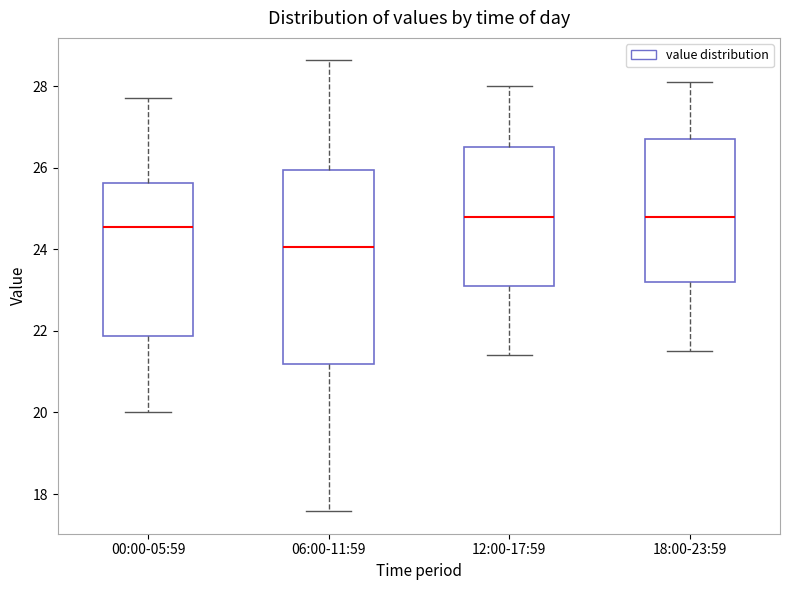

Where does the lower whisker of the box for 00:00-05:59 end on the y-axis? The values are not printed on the chart, so give them approximately, as read against the axis.

20.0